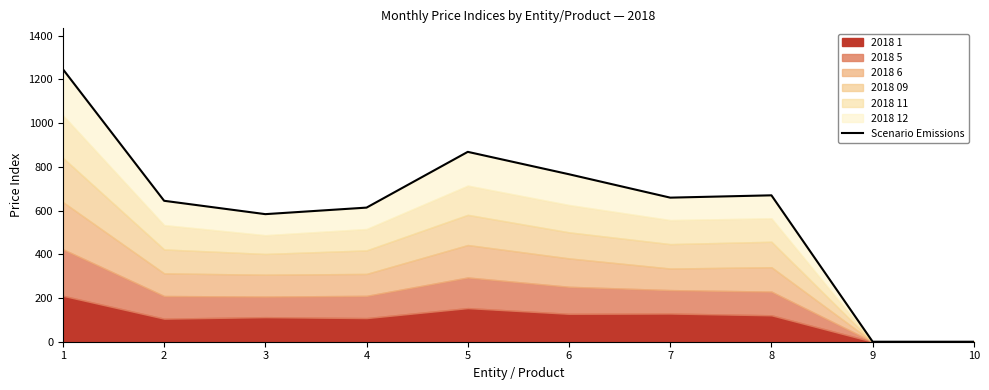

What is the ratio of the value at 2 to the value at 8?

1.0